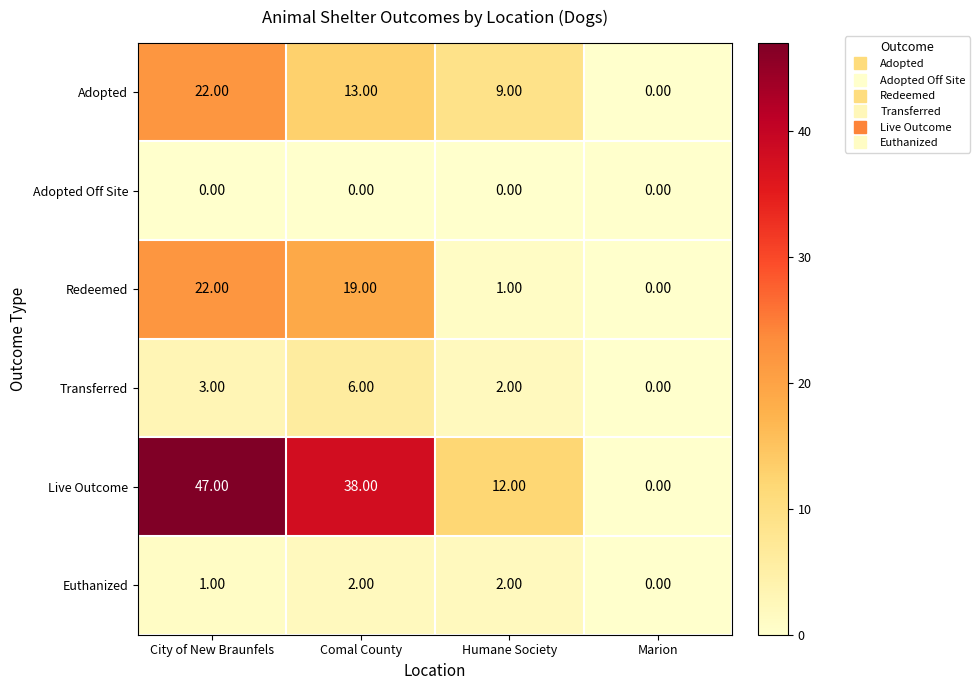

At which label is Transferred closest to 3?

City of New Braunfels